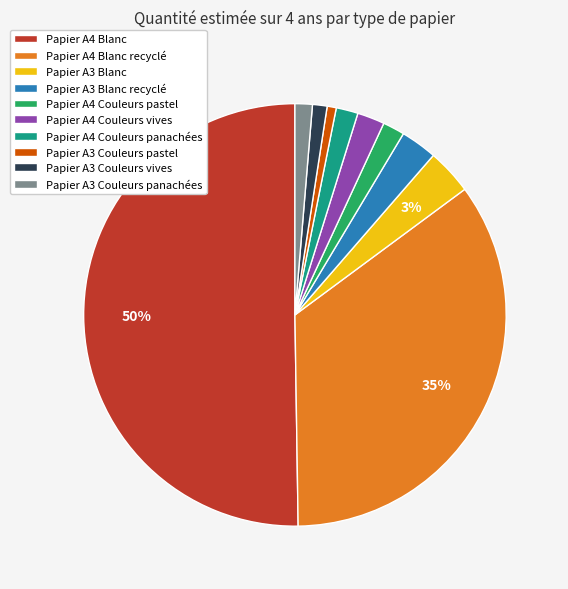

What percentage is the Papier A3 Blanc slice, to the nearest percent?

3%